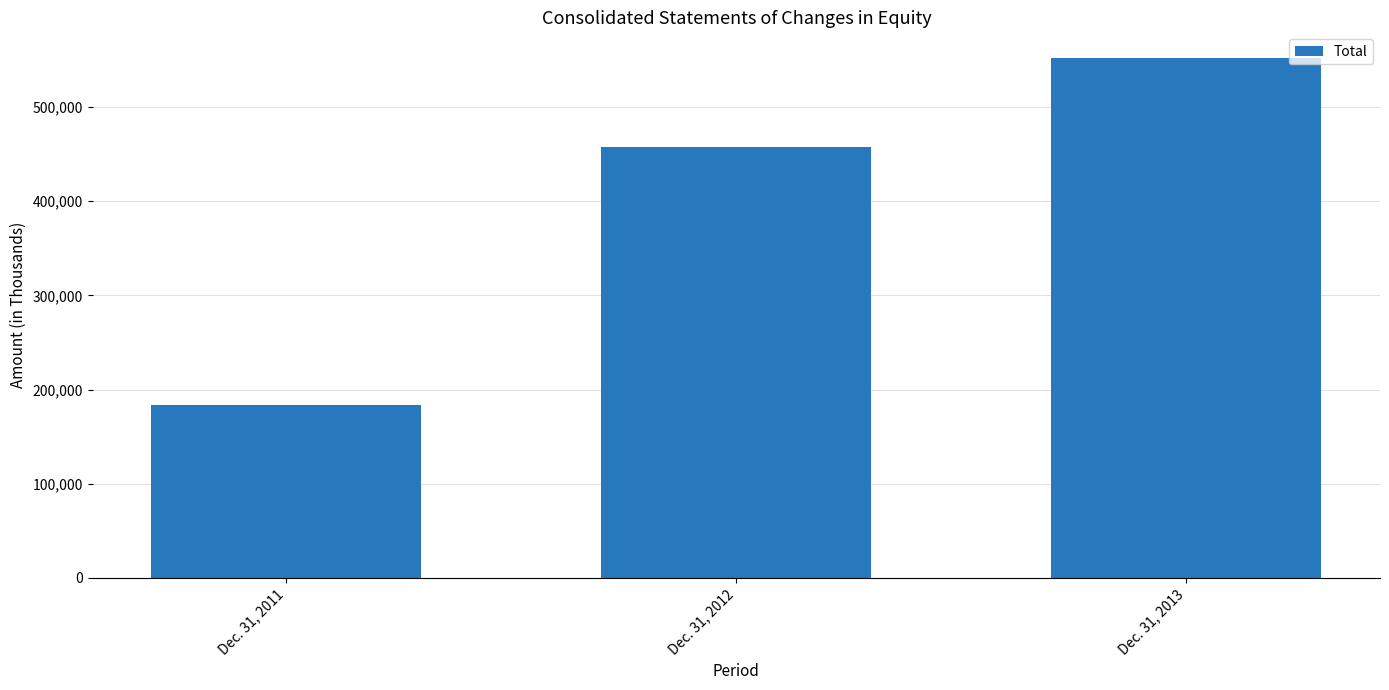

True or false: the data shows 551828 at Dec. 31, 2013.

True